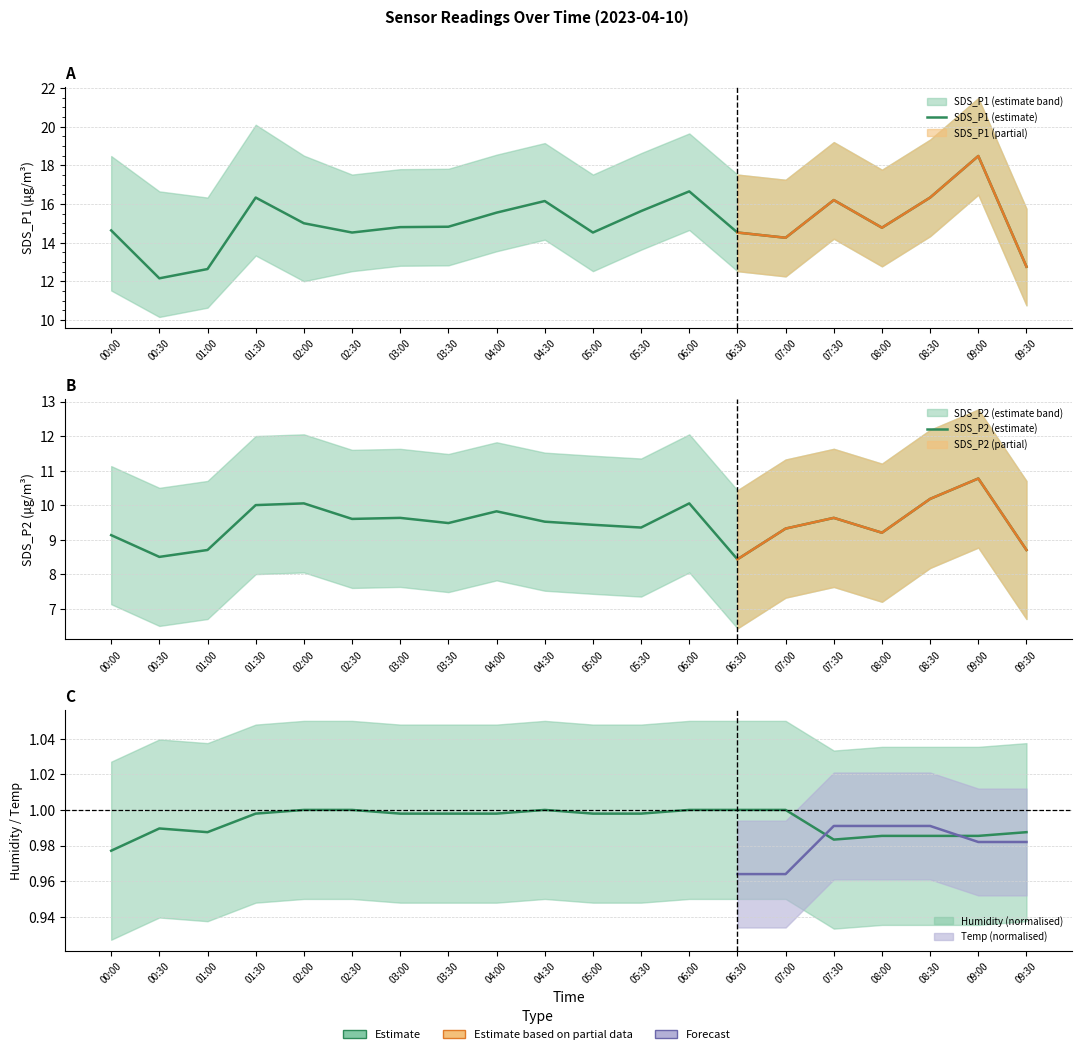

What is the value of the SDS_P1 (estimate) point at the 16th from the left?

16.2